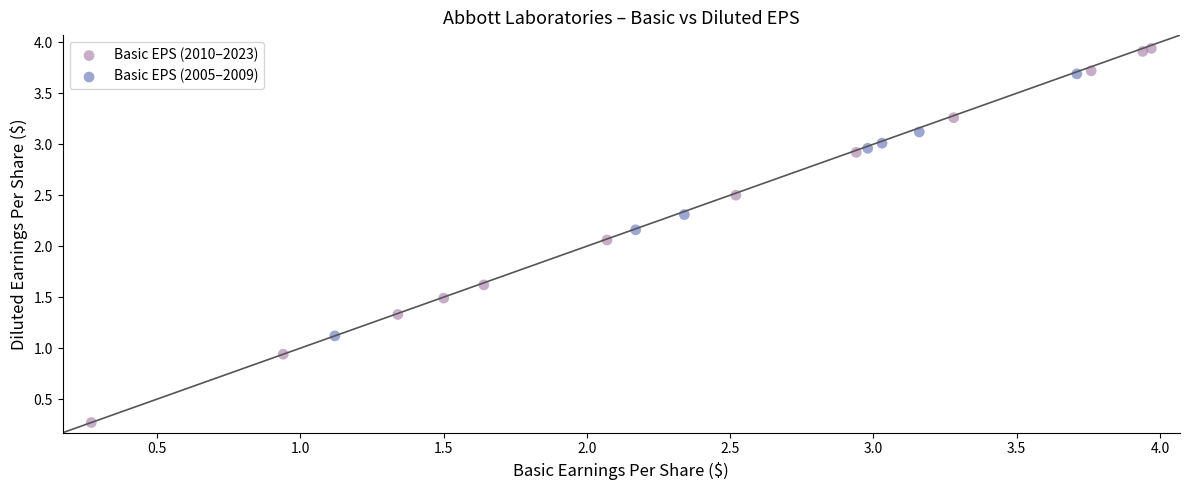

What are all the series names shown in the legend?

Basic EPS (2010–2023), Basic EPS (2005–2009)